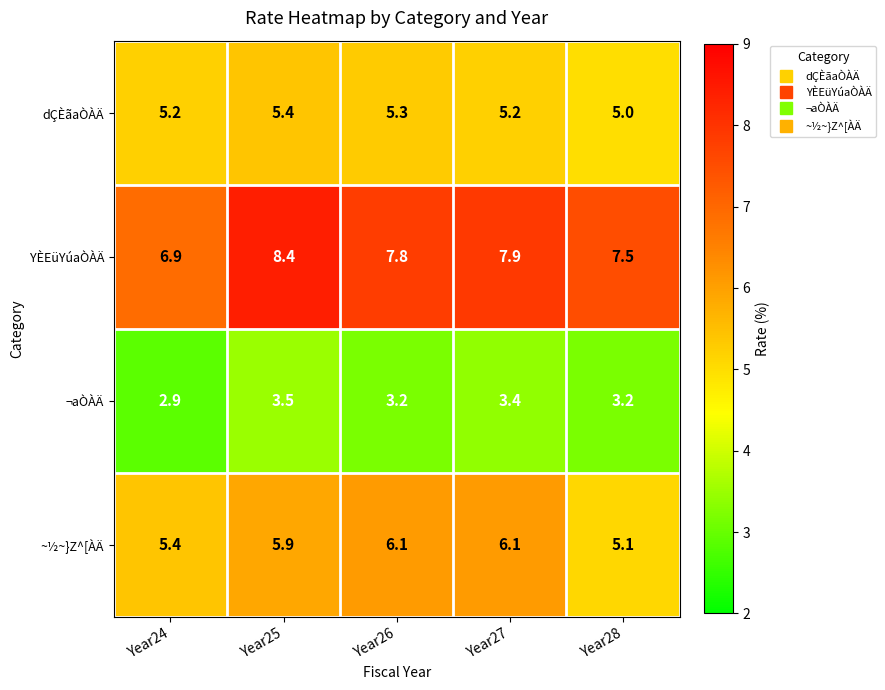

Between Year24 and Year27, which series saw the biggest shift?

YÈEüYúaÒÀÄ